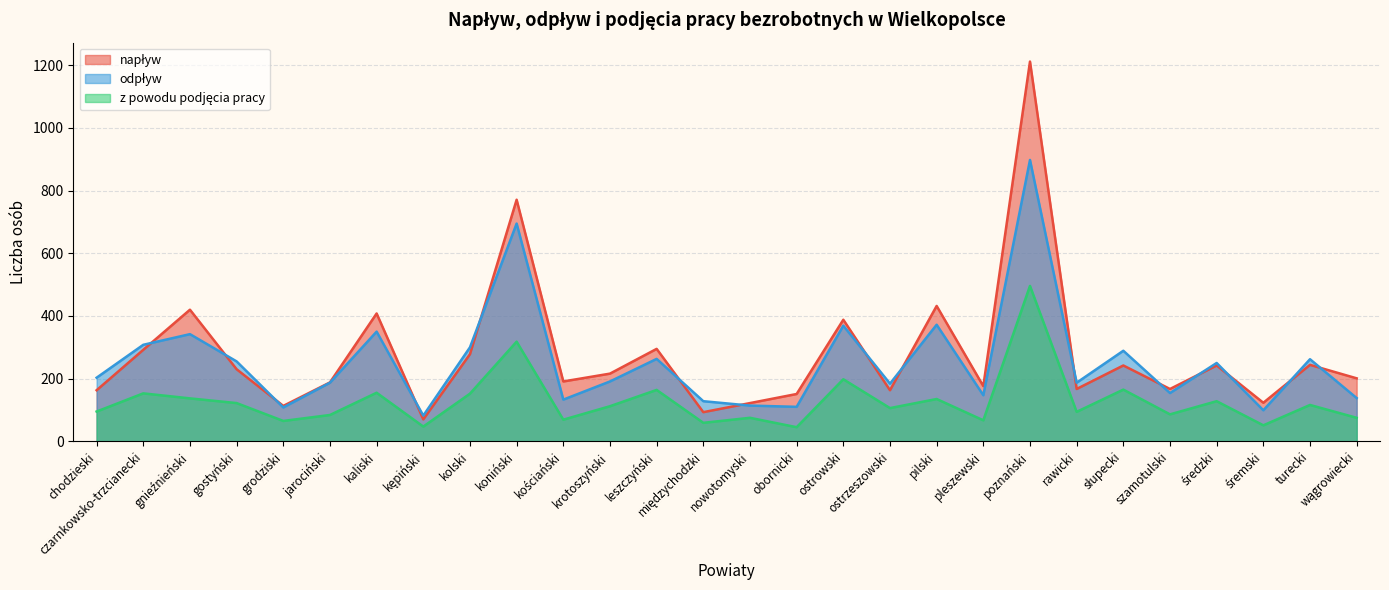

What are all the series names shown in the legend?

napływ, odpływ, z powodu podjęcia pracy